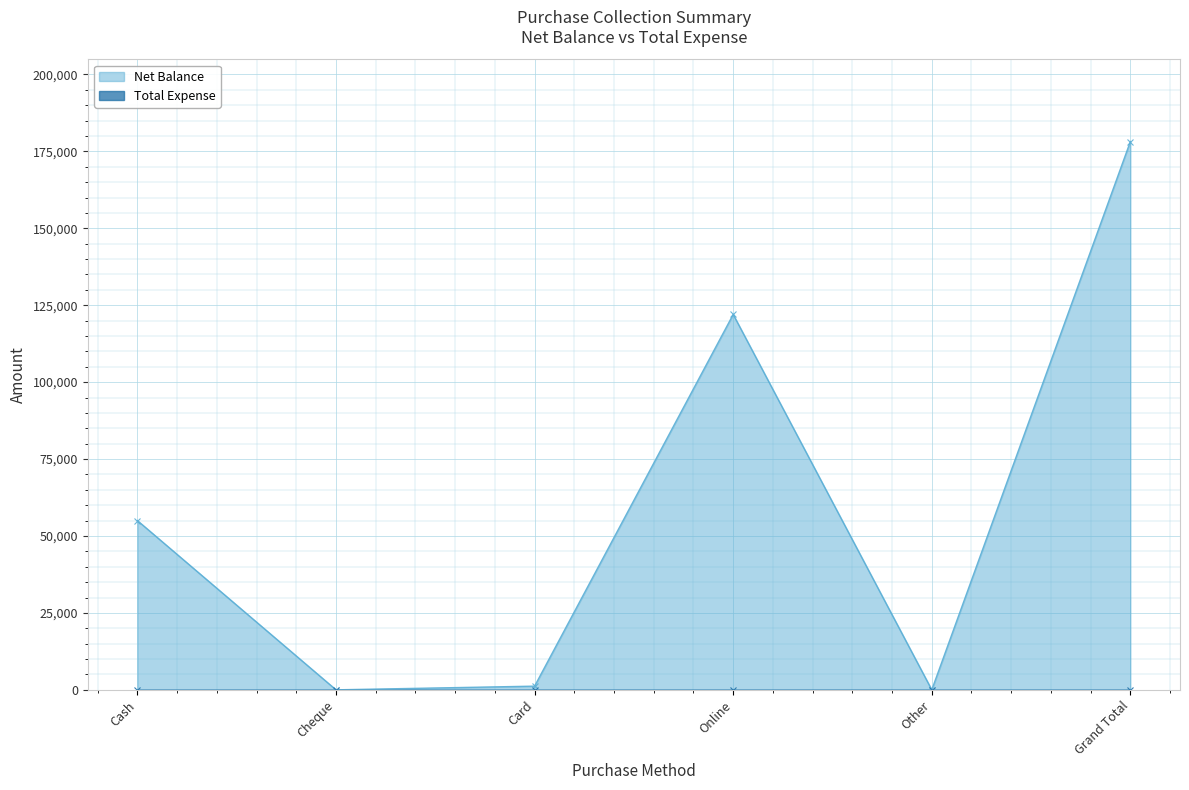

Reading right to left, what are all the values shown in this chart?

178200	0	122000	1200	0	55000